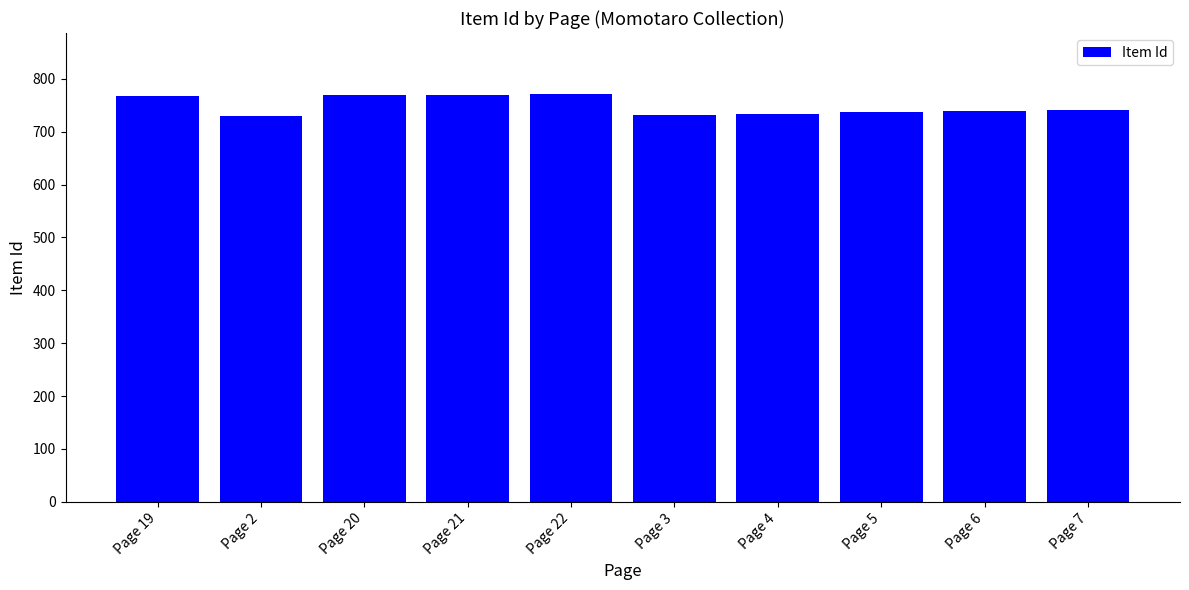

The value at Page 20 is 1003. True or false?

False